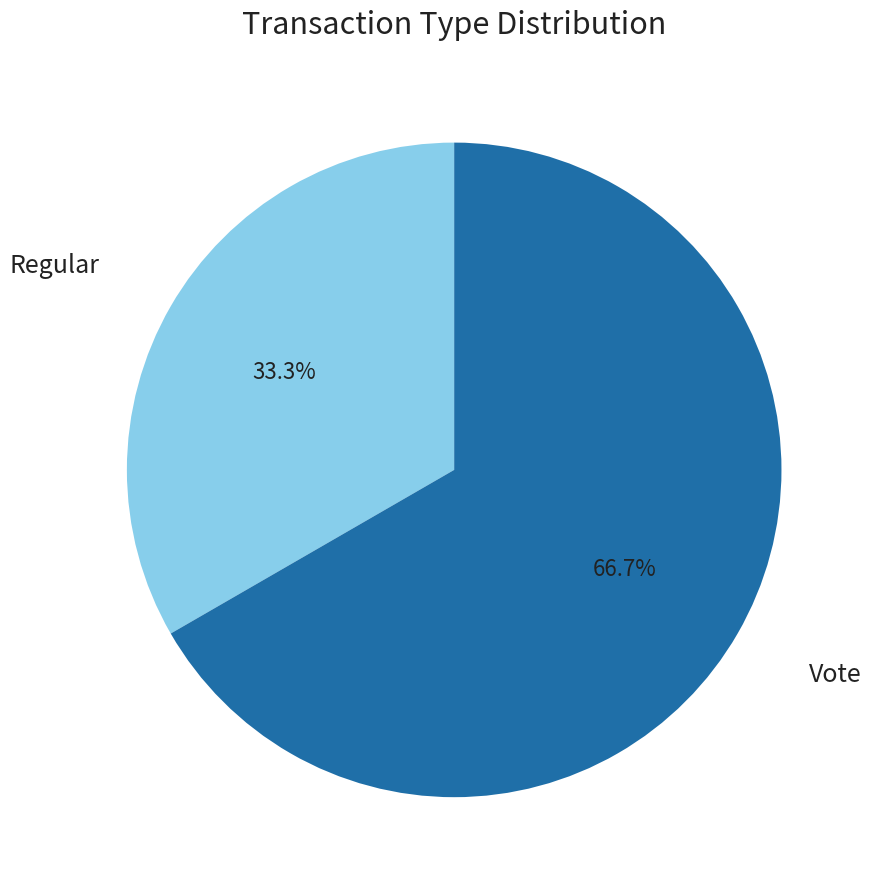

Combined, what portion of the pie is Regular and Vote?

100.0%